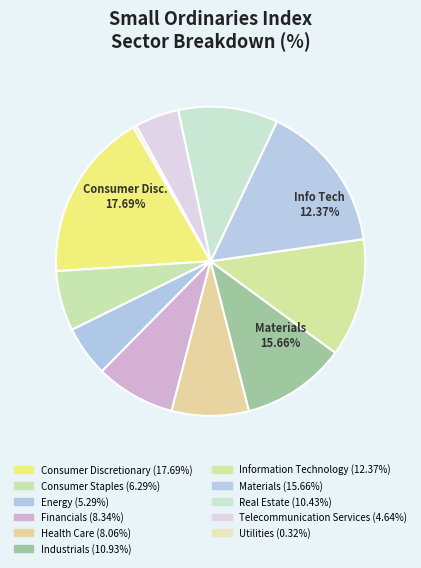

To the nearest percent, what portion does Energy represent?

5%